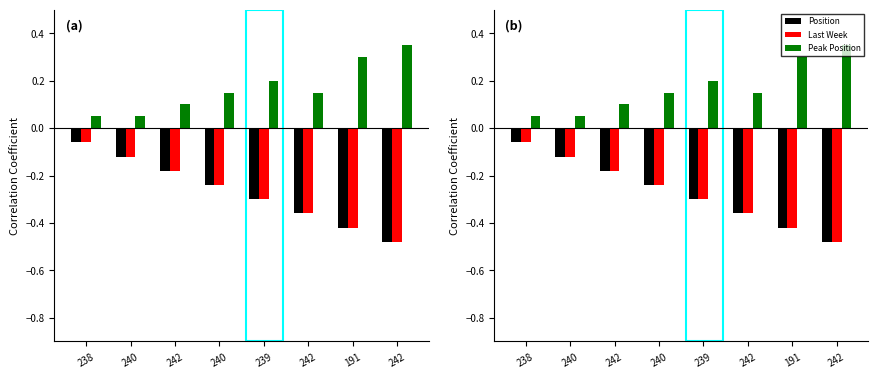

What is the difference between the second highest and minimum values in the Last Week series?

0.4